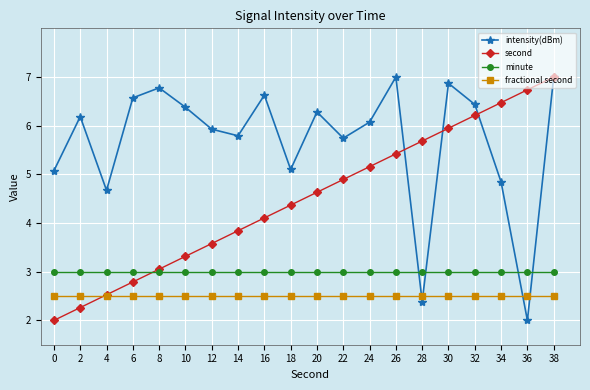

In intensity(dBm), how many points are higher than both neighbors (excluding endpoints)?

6